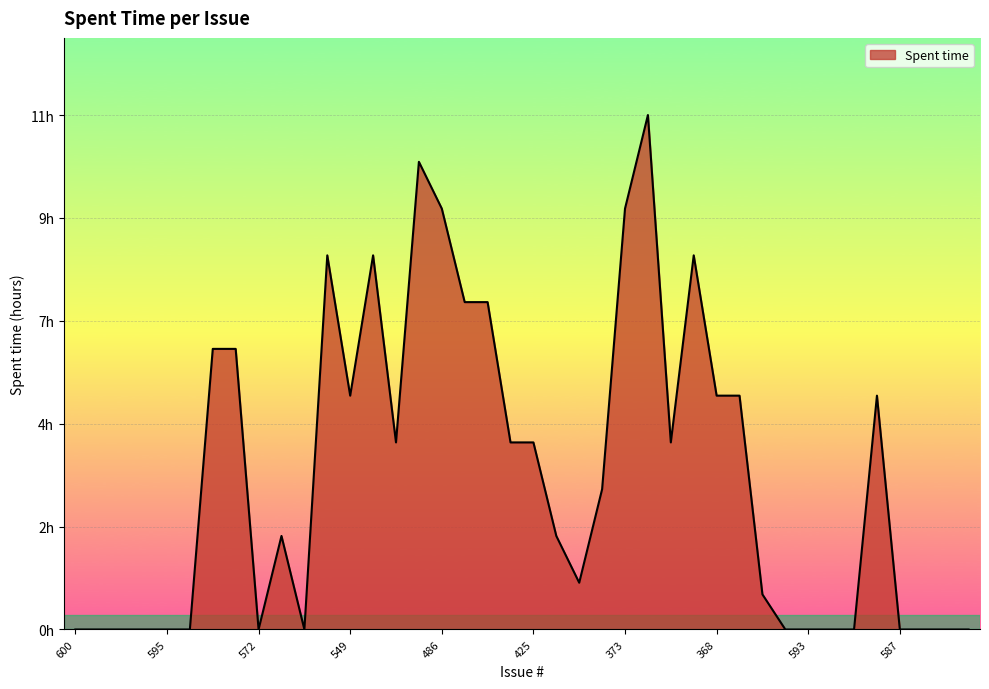

Which label corresponds to the smallest value in the chart?

600